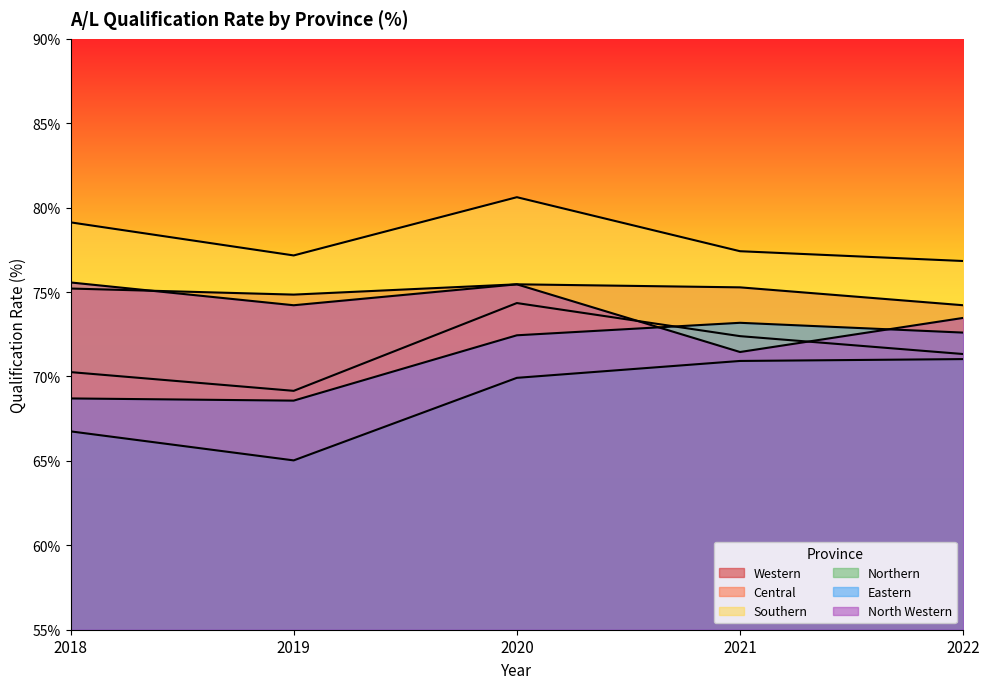

True or false: Eastern and Northern intersect in this chart.

False